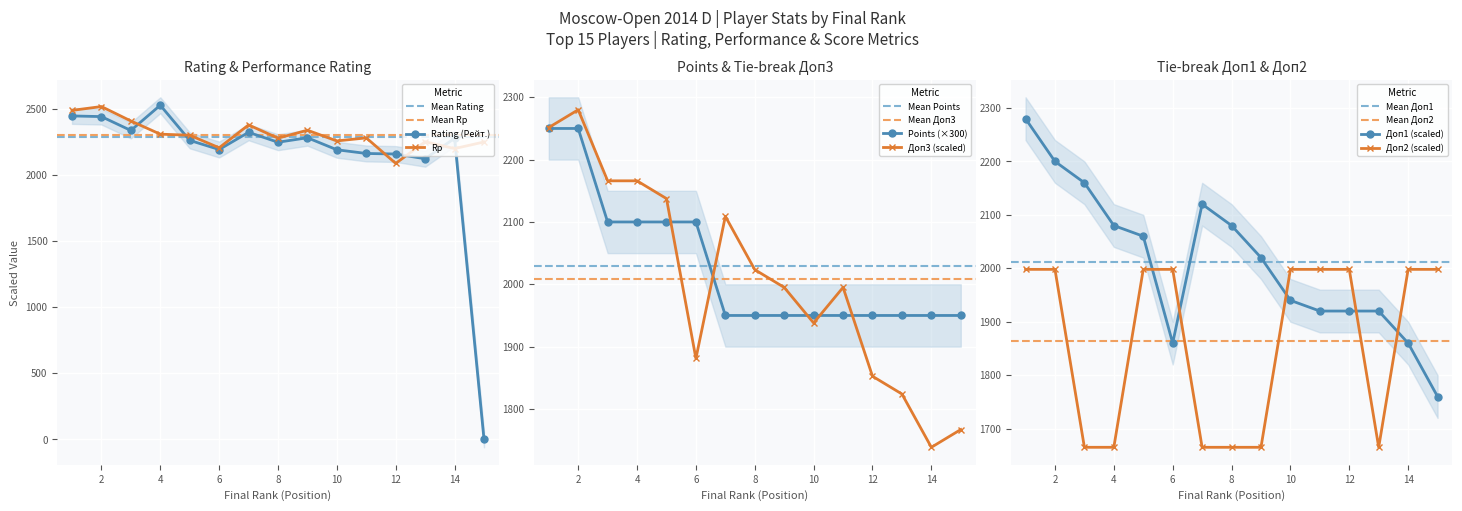

What is the minimum value for Rp?

2088